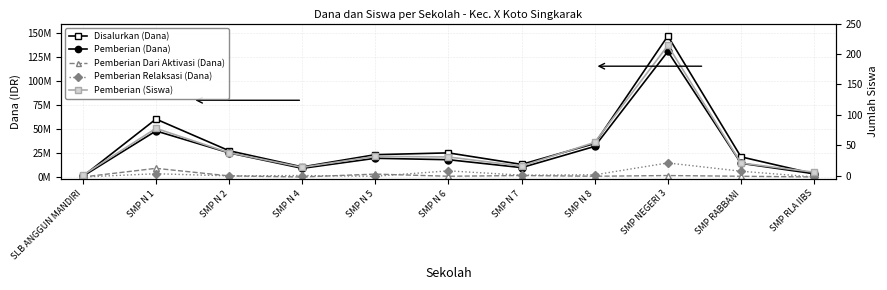

What is the difference between the highest and lowest values at SMP N 2?

27374962